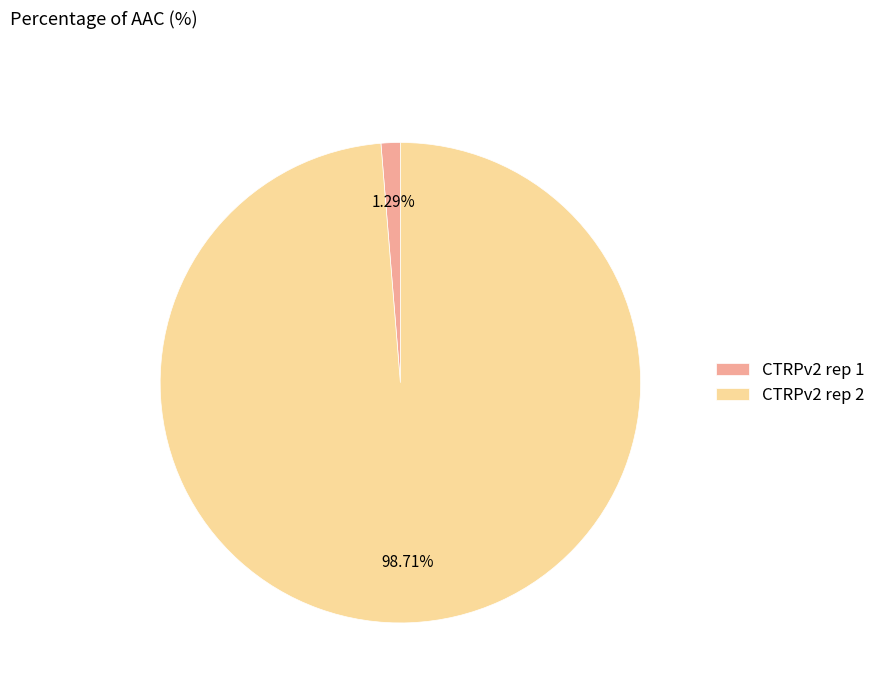

Which has a higher value, CTRPv2 rep 1 or CTRPv2 rep 2?

CTRPv2 rep 2